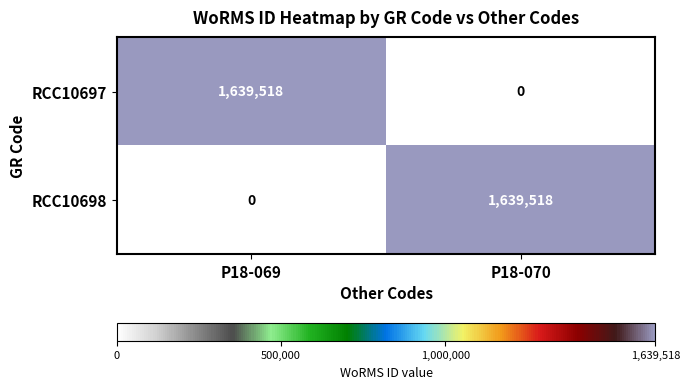

True or false: RCC10698 has a value of 1104998 at P18-070.

False